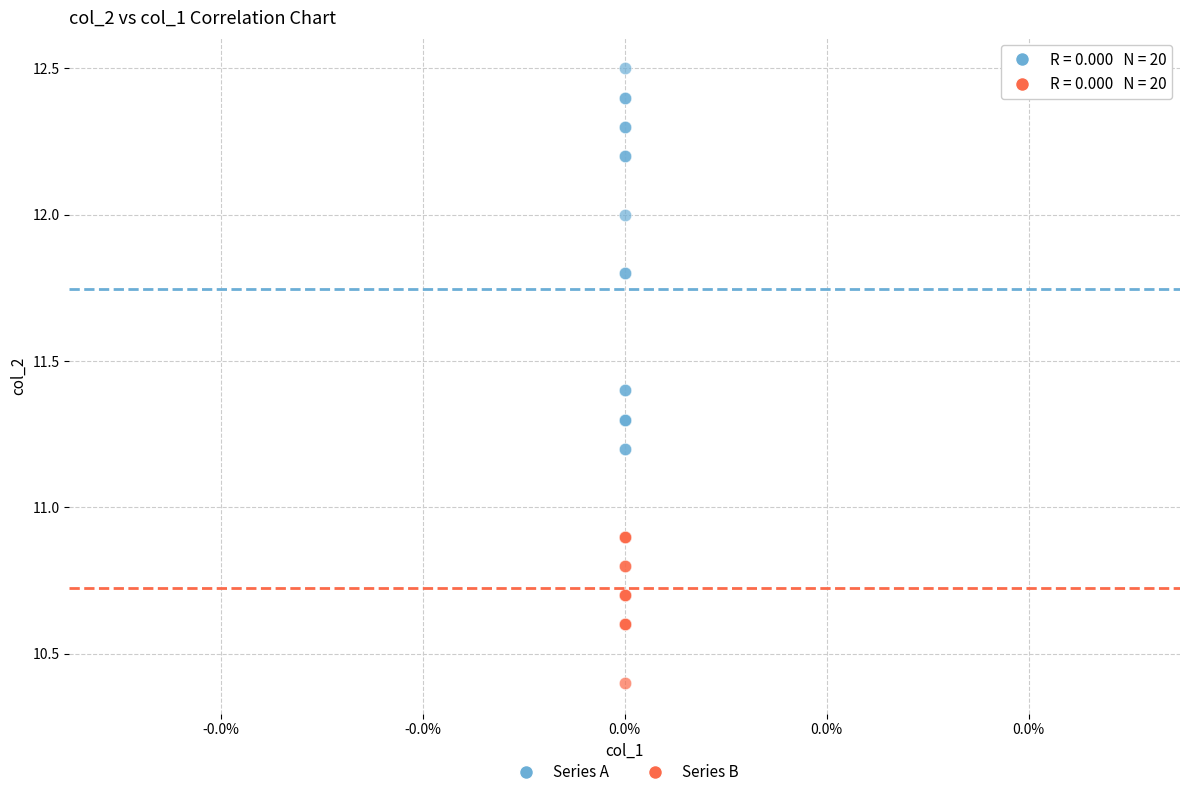

Which series reaches the minimum Y coordinate?

Series B